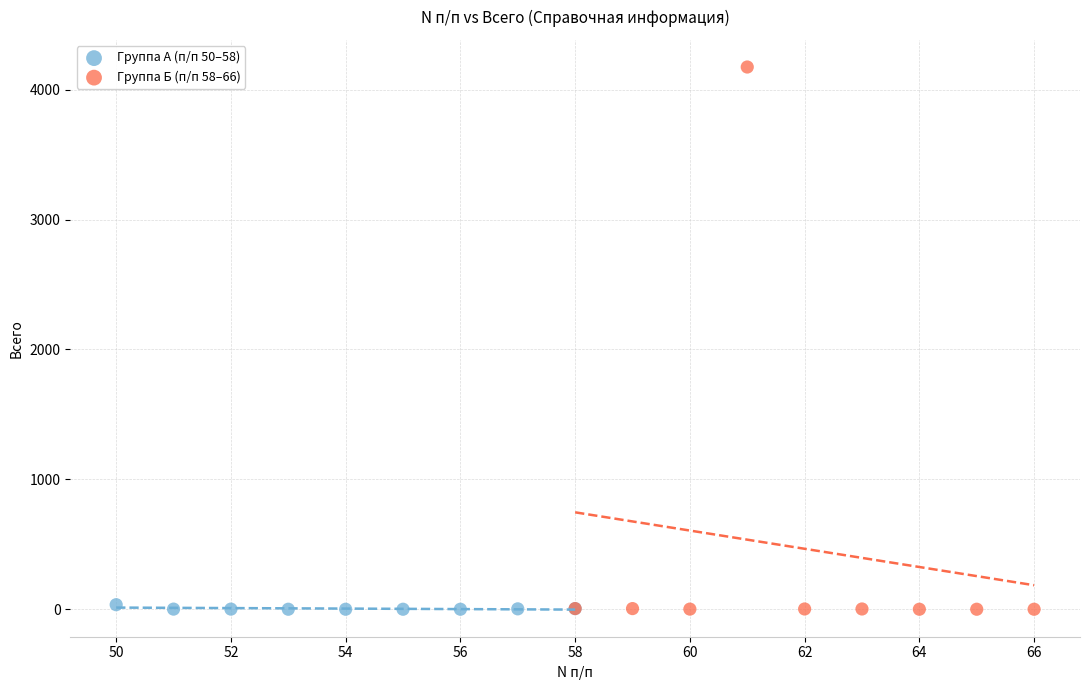

What are all the series names shown in the legend?

Группа А (п/п 50–58), Группа Б (п/п 58–66)